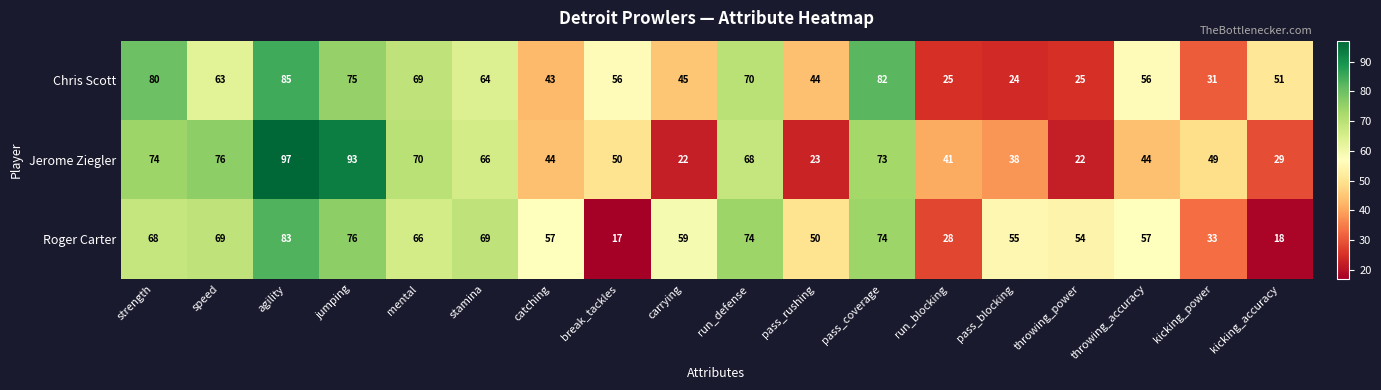

What is the total value across all series at throwing_power?

101